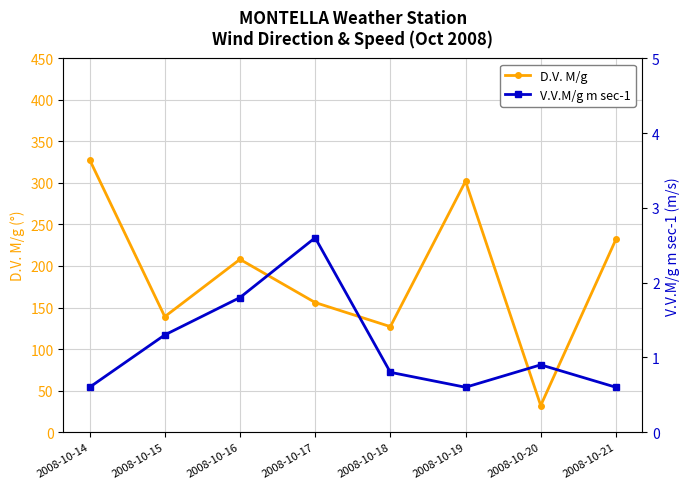

Where is D.V. M/g nearest to the value 180?

2008-10-17